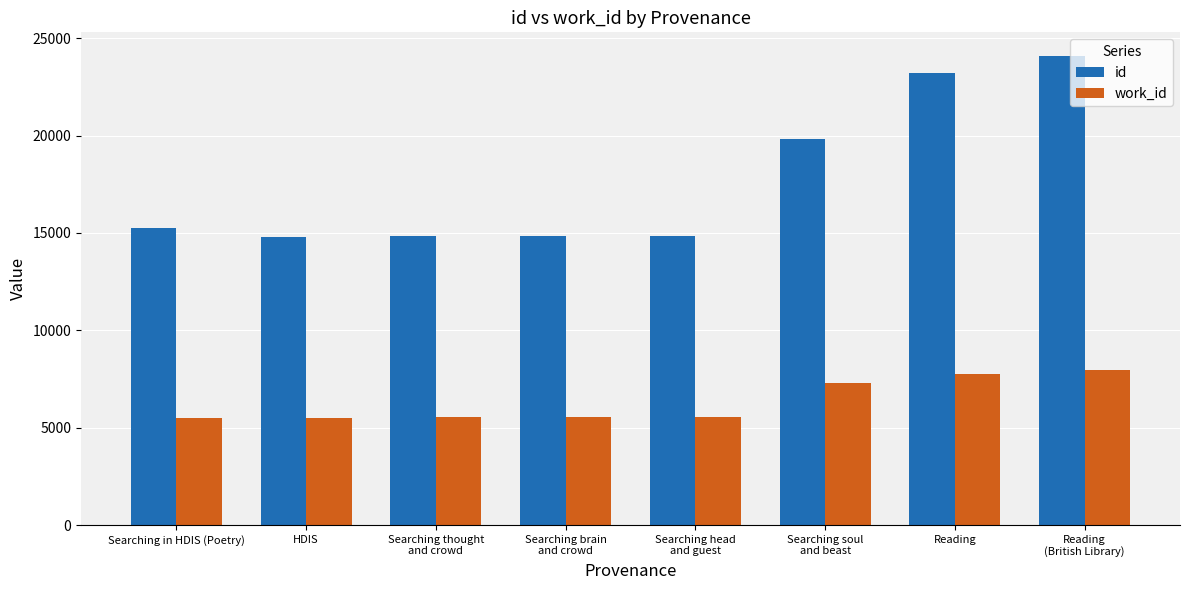

What is the difference between the second highest and minimum values in the work_id series?

2254